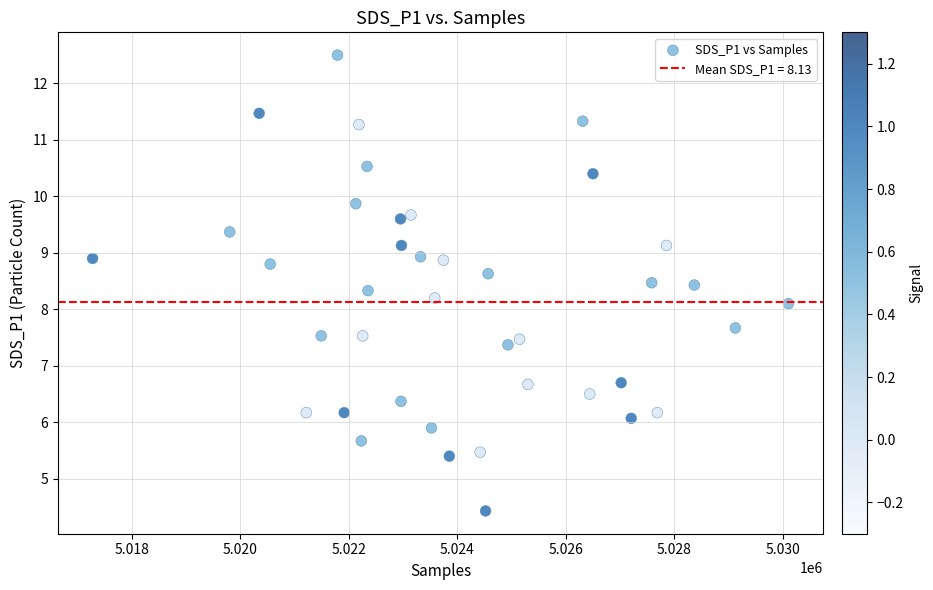

What is the range of Y values (max minus min)?

8.1